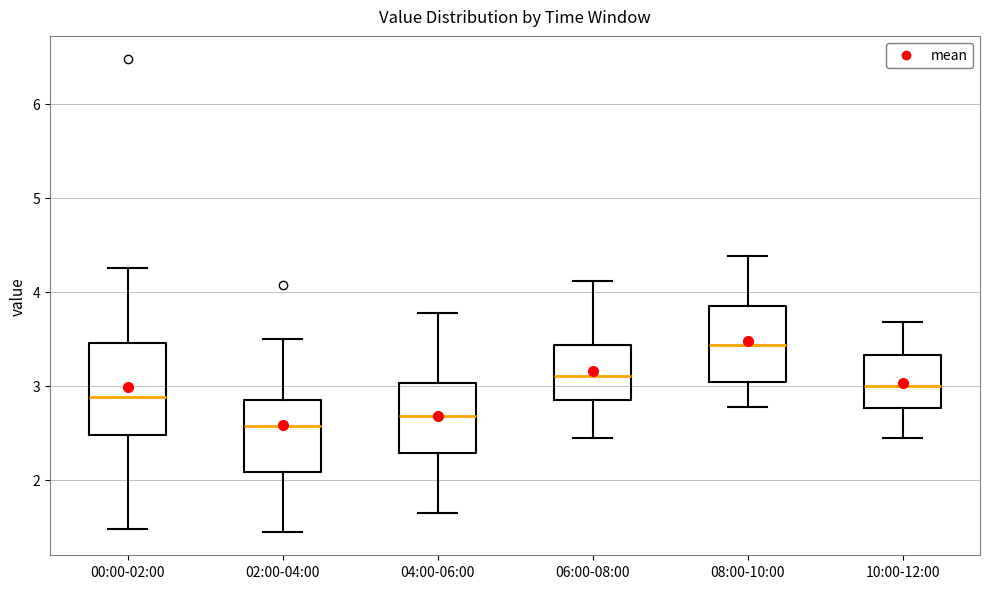

Reading left to right, read every box against the y-axis: the position of its median line, the range the box covers, and the ends of its whiskers. The values are not printed on the chart, so give them approximately, as read against the axis.

00:00-02:00: median 2.9, box 2.5 to 3.5, whiskers 1.5 to 4.3
02:00-04:00: median 2.6, box 2.1 to 2.9, whiskers 1.5 to 3.5
04:00-06:00: median 2.7, box 2.3 to 3.0, whiskers 1.7 to 3.8
06:00-08:00: median 3.1, box 2.8 to 3.4, whiskers 2.5 to 4.1
08:00-10:00: median 3.4, box 3.0 to 3.8, whiskers 2.8 to 4.4
10:00-12:00: median 3.0, box 2.8 to 3.3, whiskers 2.5 to 3.7